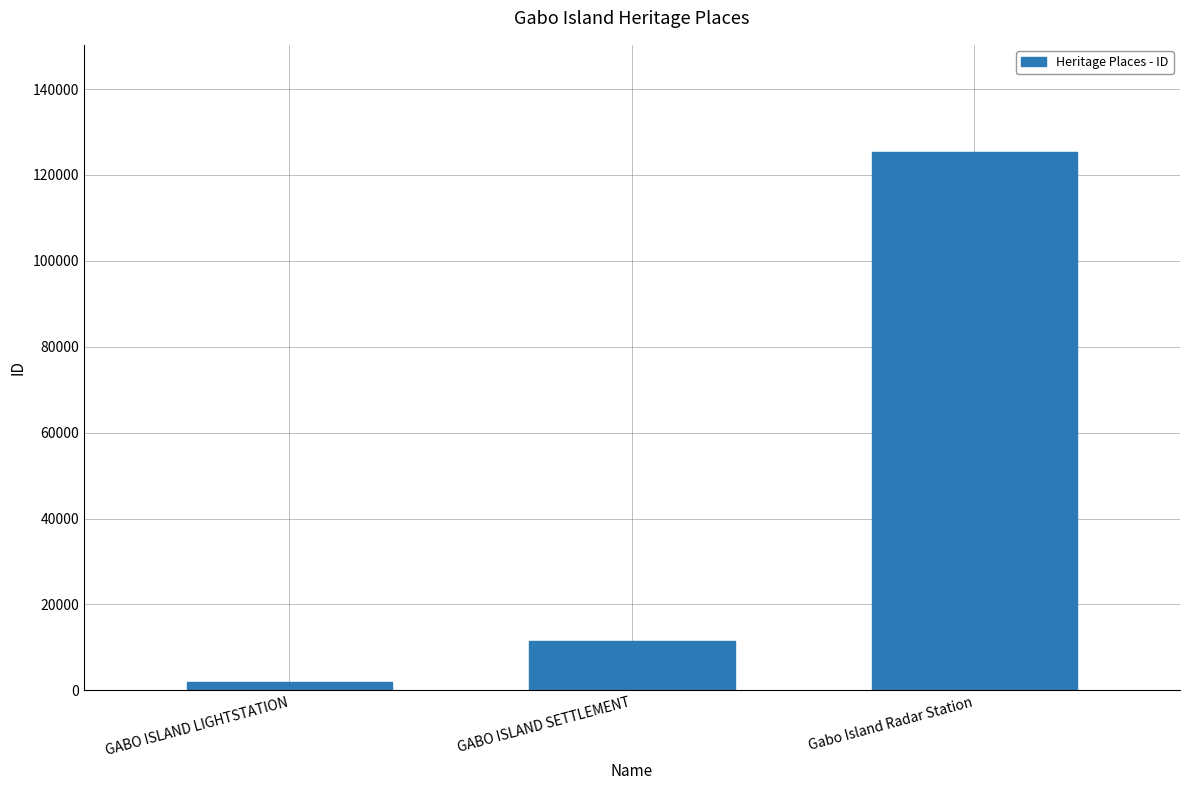

At which category does the chart reach its minimum across all series?

GABO ISLAND LIGHTSTATION